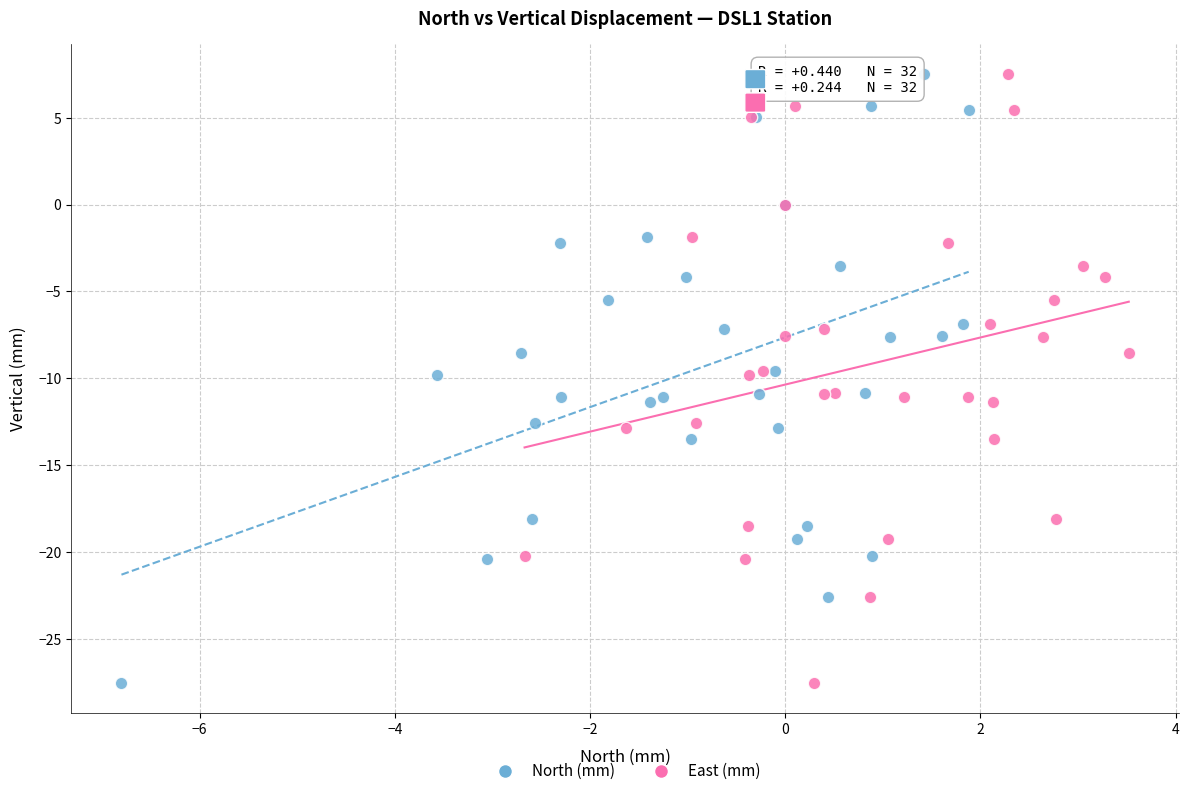

What are all the series names shown in the legend?

North (mm), East (mm)